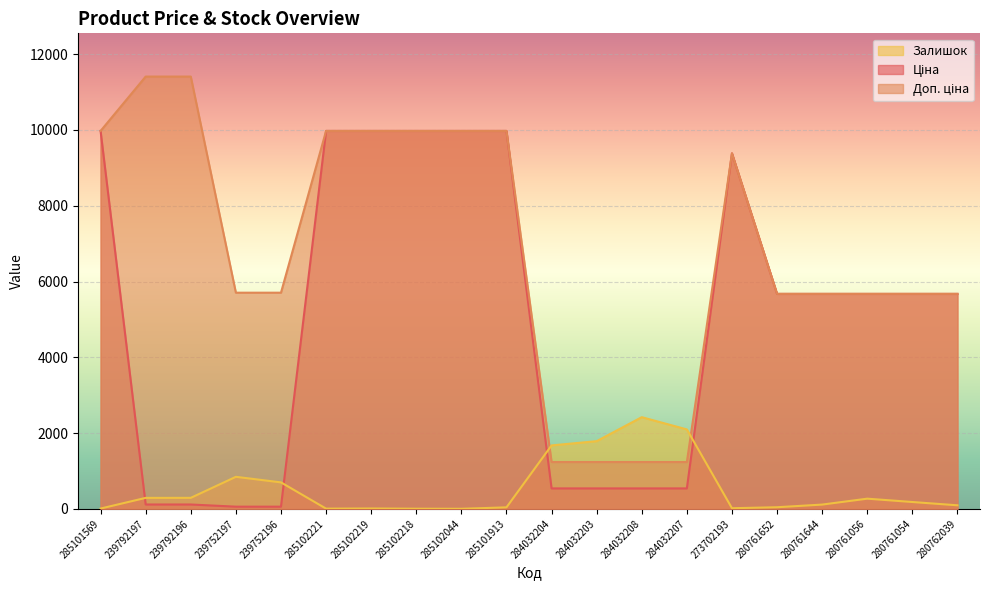

Rank the categories by Ціна value from lowest to highest.

239752197, 239752196, 239792197, 239792196, 284032204, 284032203, 284032208, 284032207, 280761652, 280761644, 280761056, 280761054, 280762039, 273702193, 285101569, 285102221, 285102219, 285102218, 285102044, 285101913